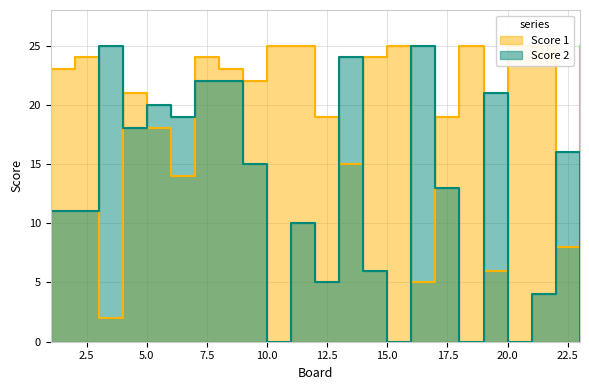

Where does the Score 1 series first go above 23?

2